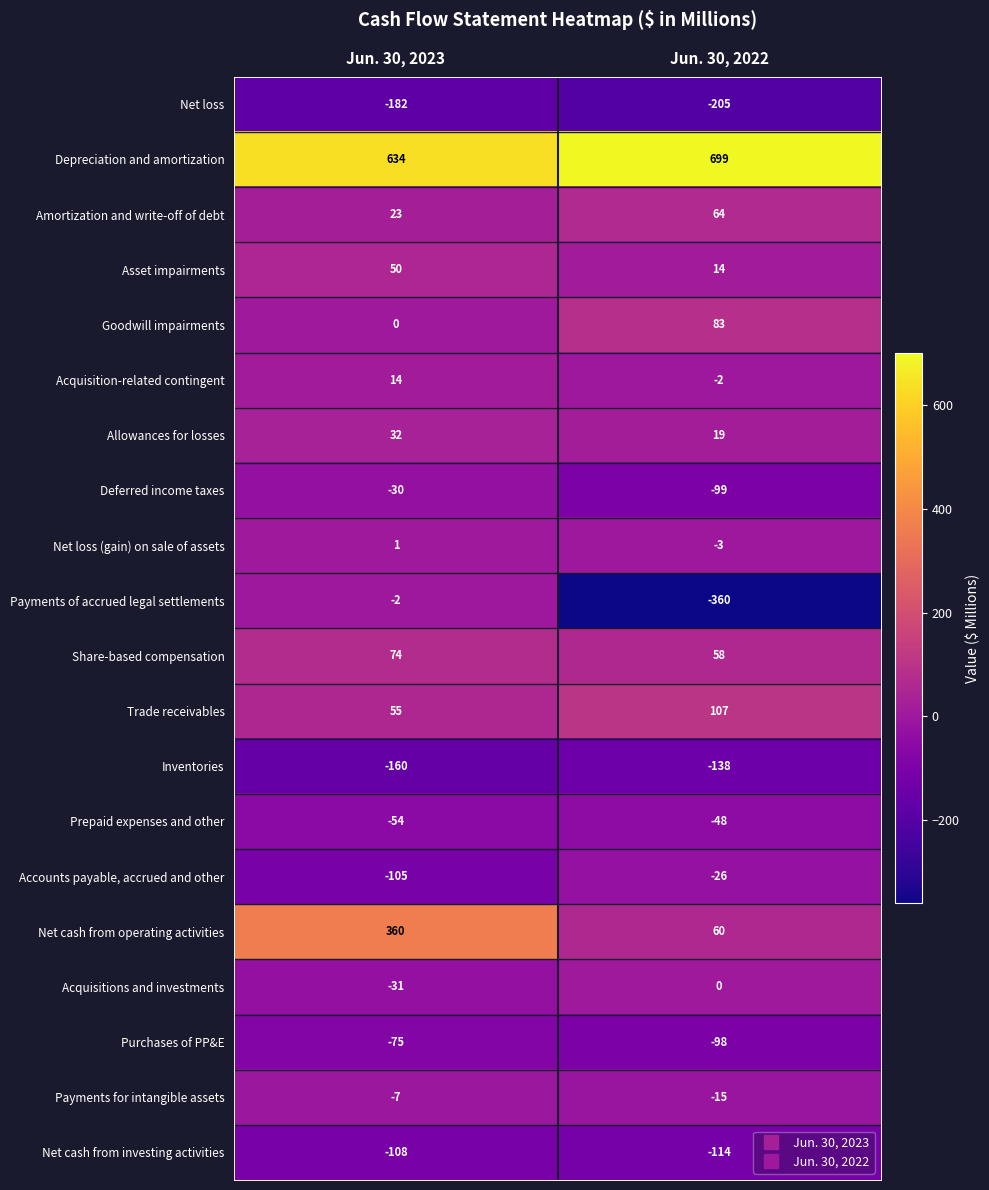

What is the difference between the Amortization and write-off of debt values at Jun. 30, 2022 and Jun. 30, 2023?

41